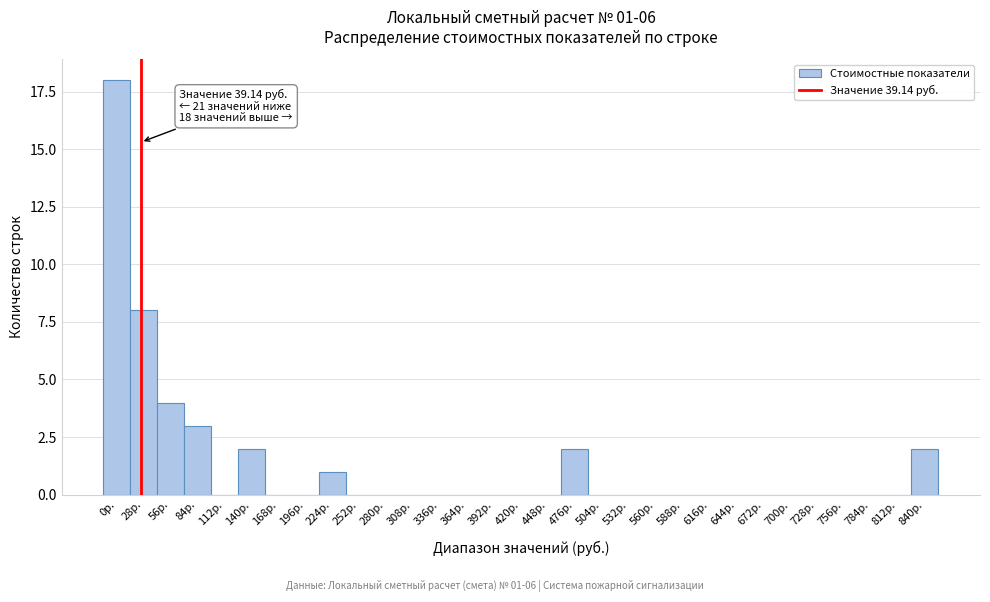

What is the maximum value shown in the chart?

18